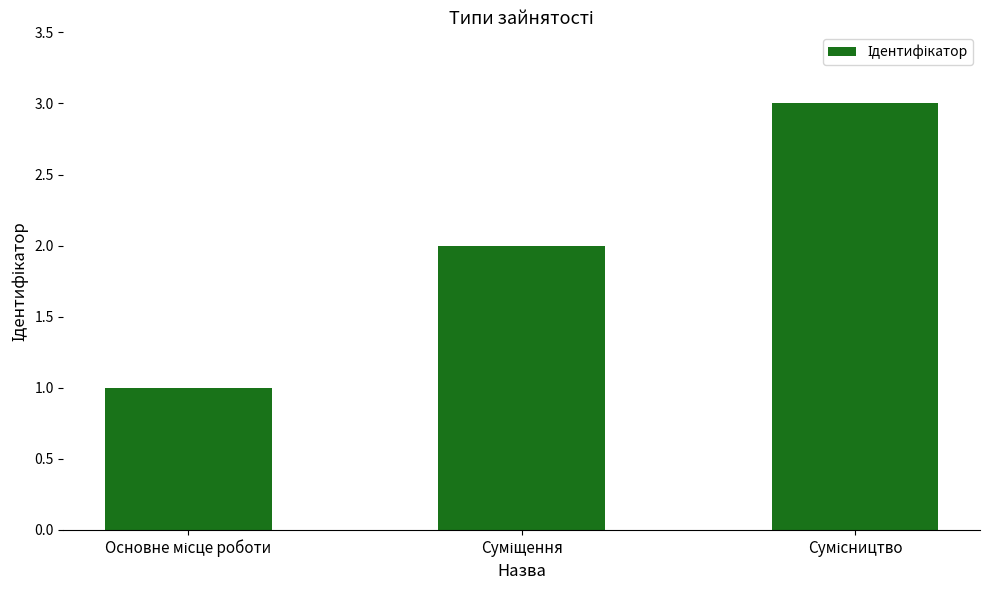

Does the chart contain stacked bars?

No